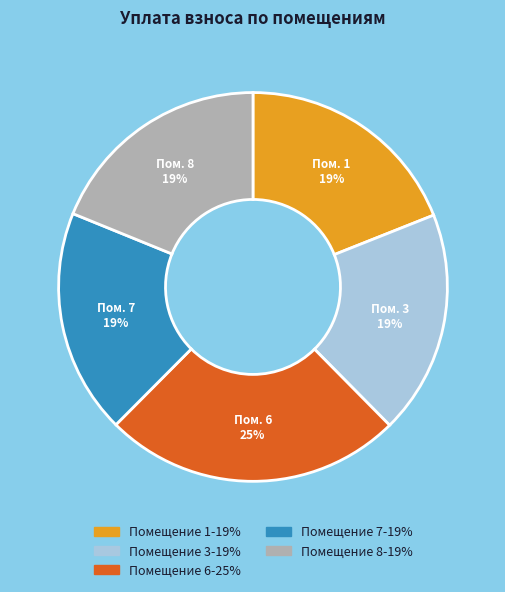

To the nearest percent, what is the difference between the largest and smallest slice percentages?

6%